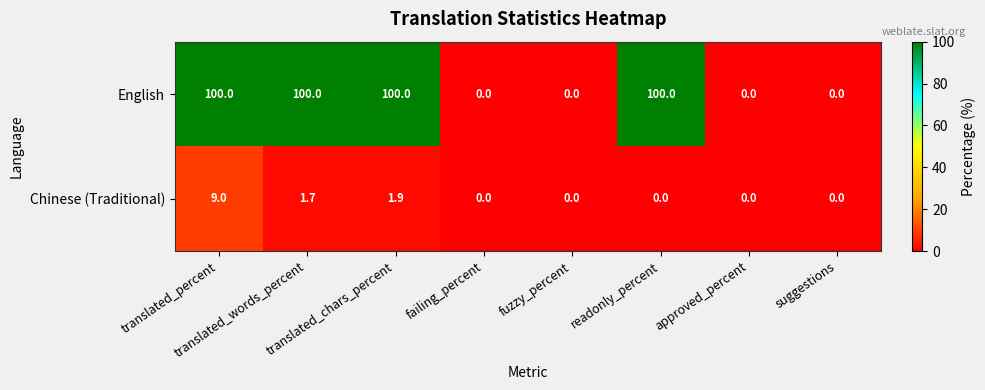

Rank the series by their maximum value, from highest to lowest.

English, Chinese (Traditional)